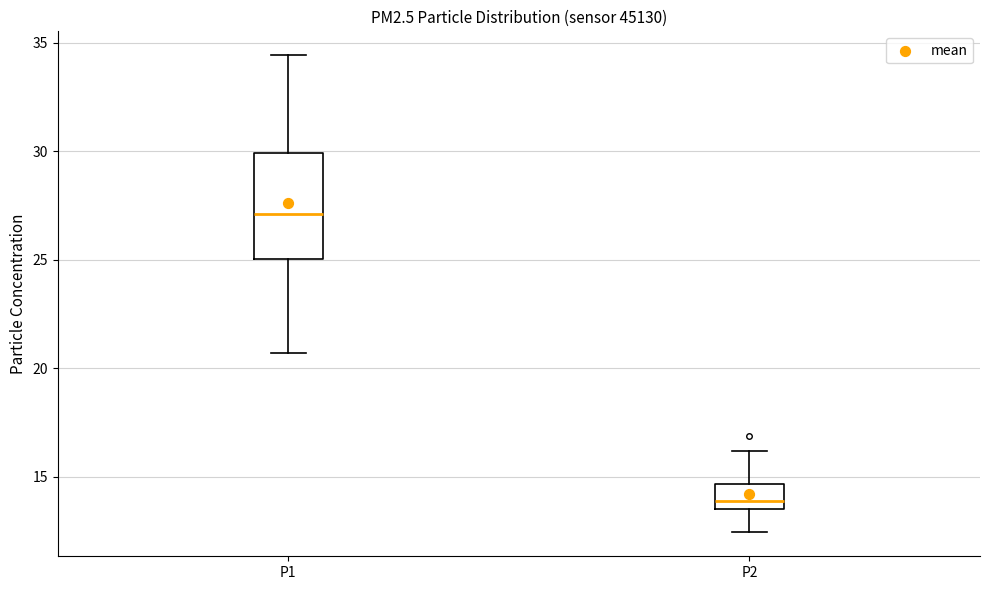

Reading left to right, transcribe this box plot: for each box, give where its median line is, the range the box spans, and where its two whiskers end, as read against the y-axis. The values are not printed on the chart, so give them approximately, as read against the axis.

P1: median 27.0, box 25.0 to 30.0, whiskers 20.5 to 34.5
P2: median 14.0, box 13.5 to 14.5, whiskers 12.5 to 16.0